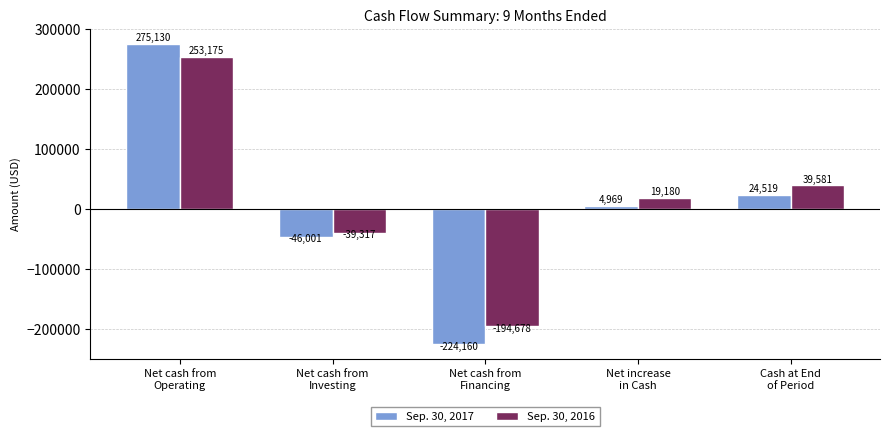

What is the value of the Sep. 30, 2016 bar at the 3rd from the left?

-194678